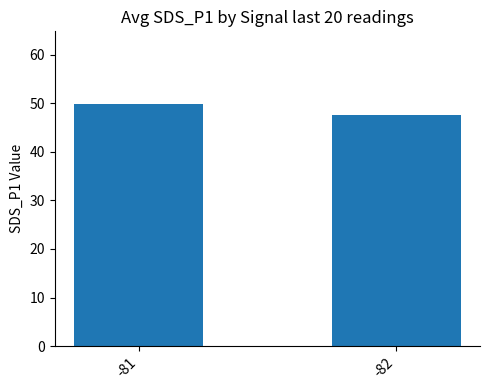

True or false: the data shows 49.9 at -81.

True